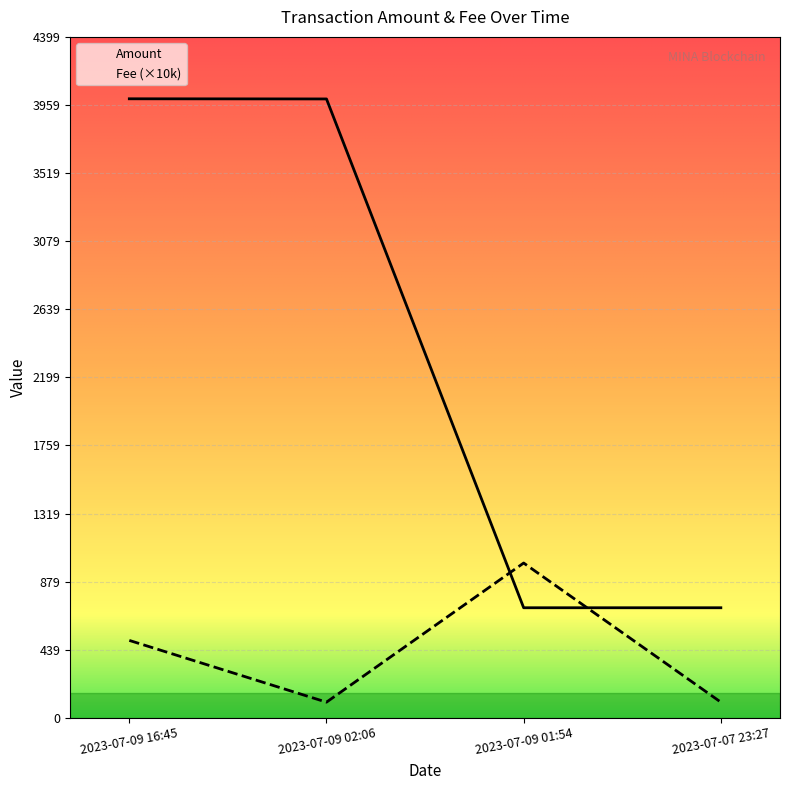

True or false: the data has more than 0 interior local peaks.

False